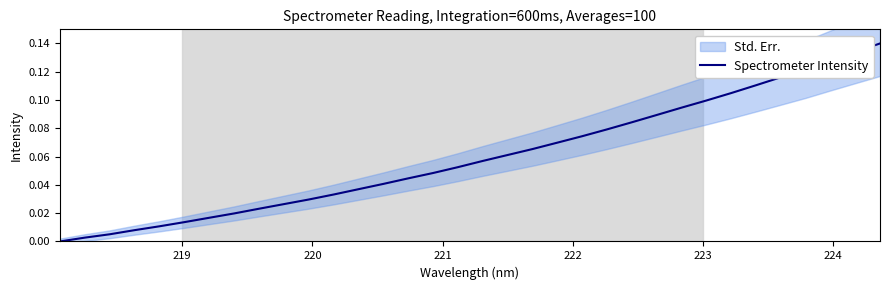

How many values are above zero?

33